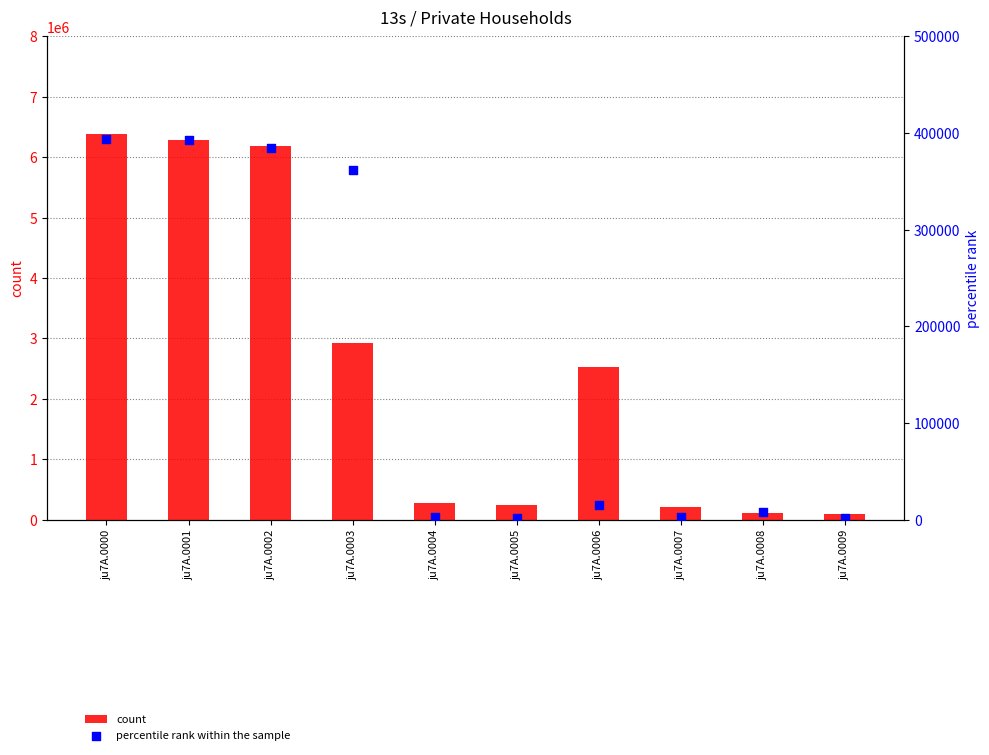

At which category is the sum across all series the highest?

ju7A.0000